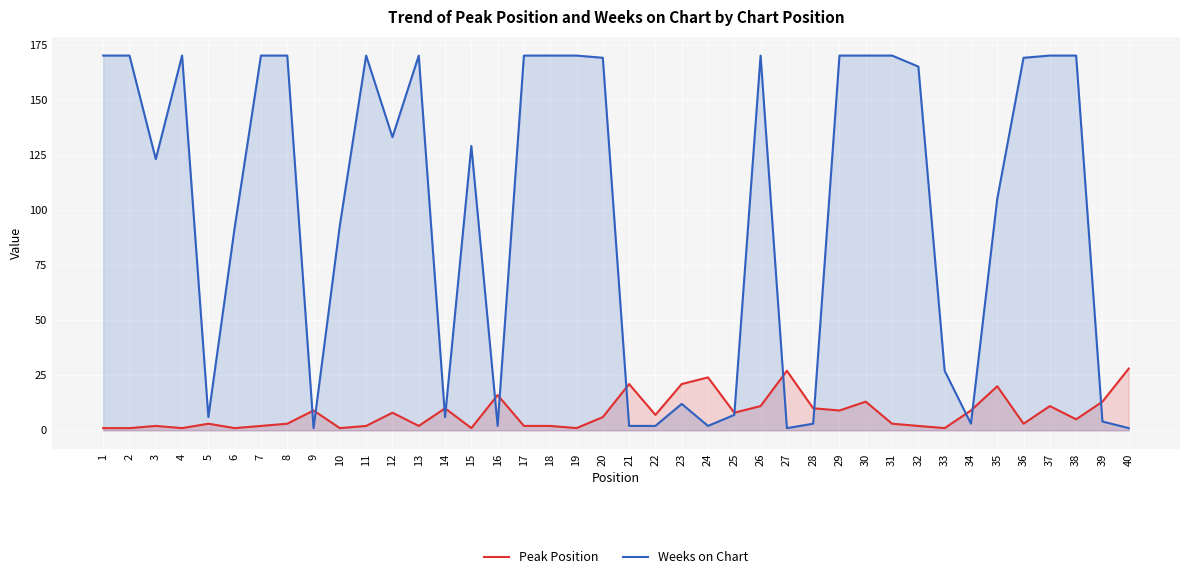

What is the value of the Weeks on Chart point at the 29th from the left?

170